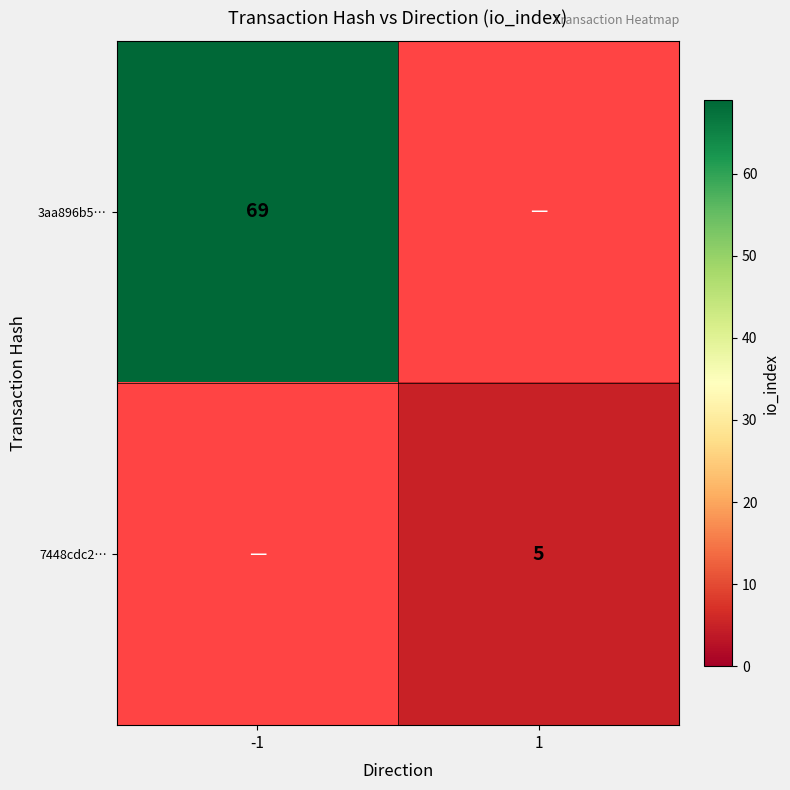

The value of 3aa896b5… at -1 is 42. True or false?

False